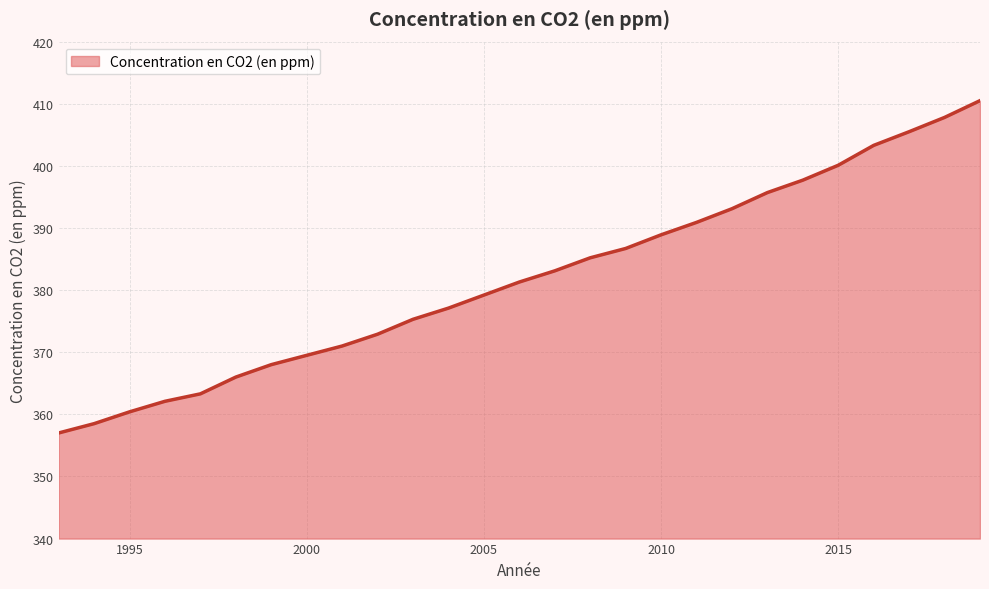

What is the sum of all values?

10310.1